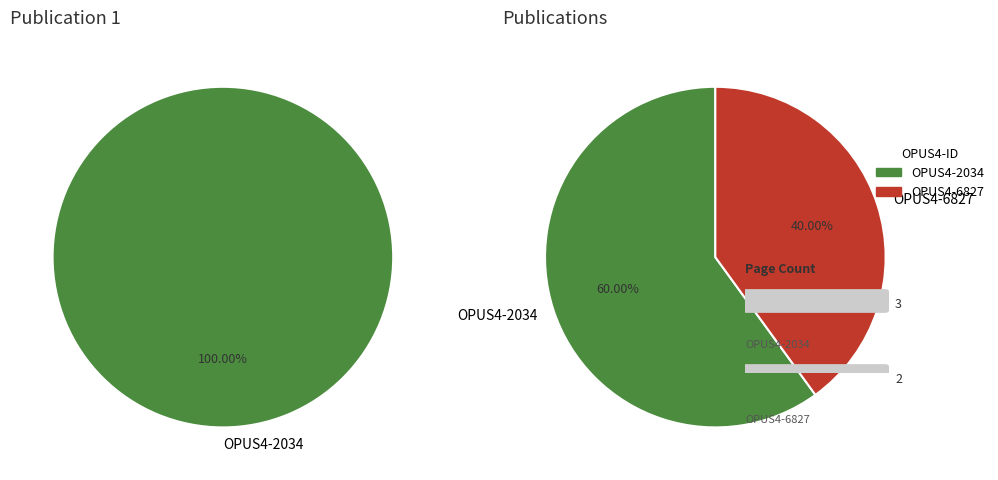

Which has a higher value, OPUS4-6827 or OPUS4-2034?

OPUS4-2034